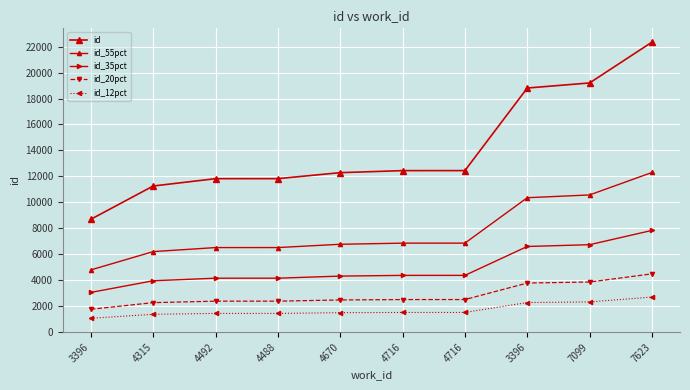

Where does the id_55pct series first go above 6840?

4716